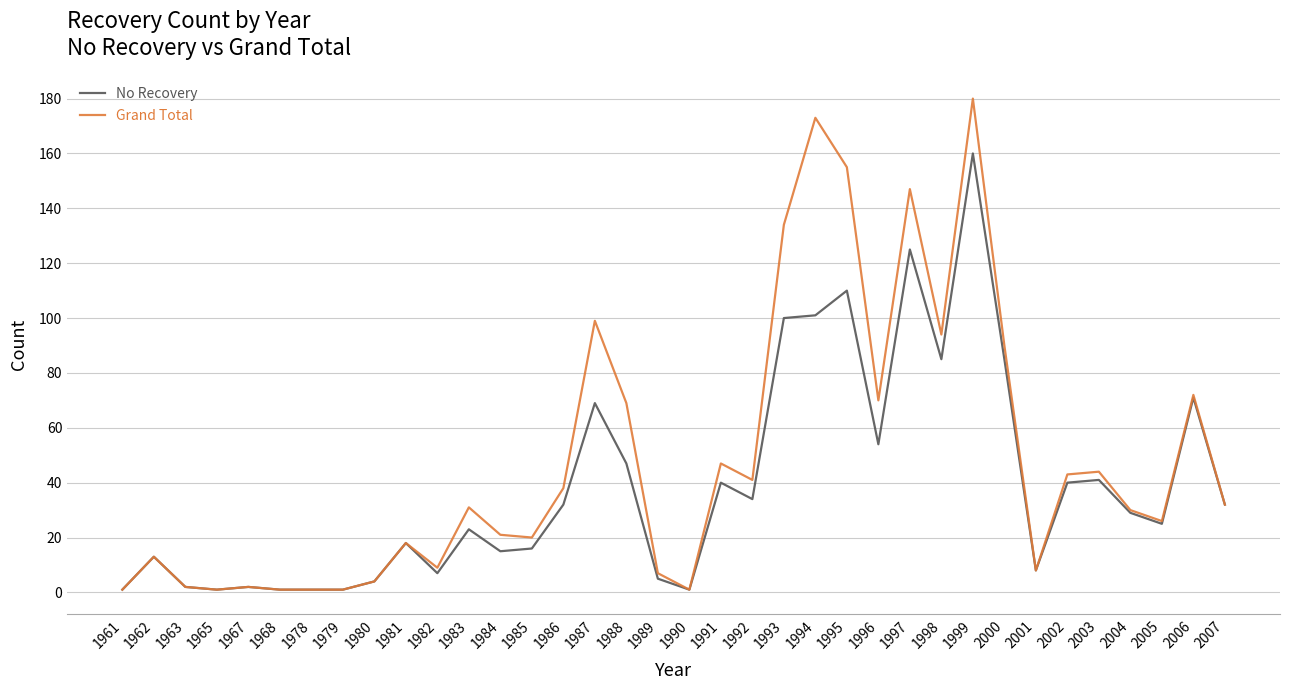

The Grand Total series shows 20 at 1985. True or false?

True